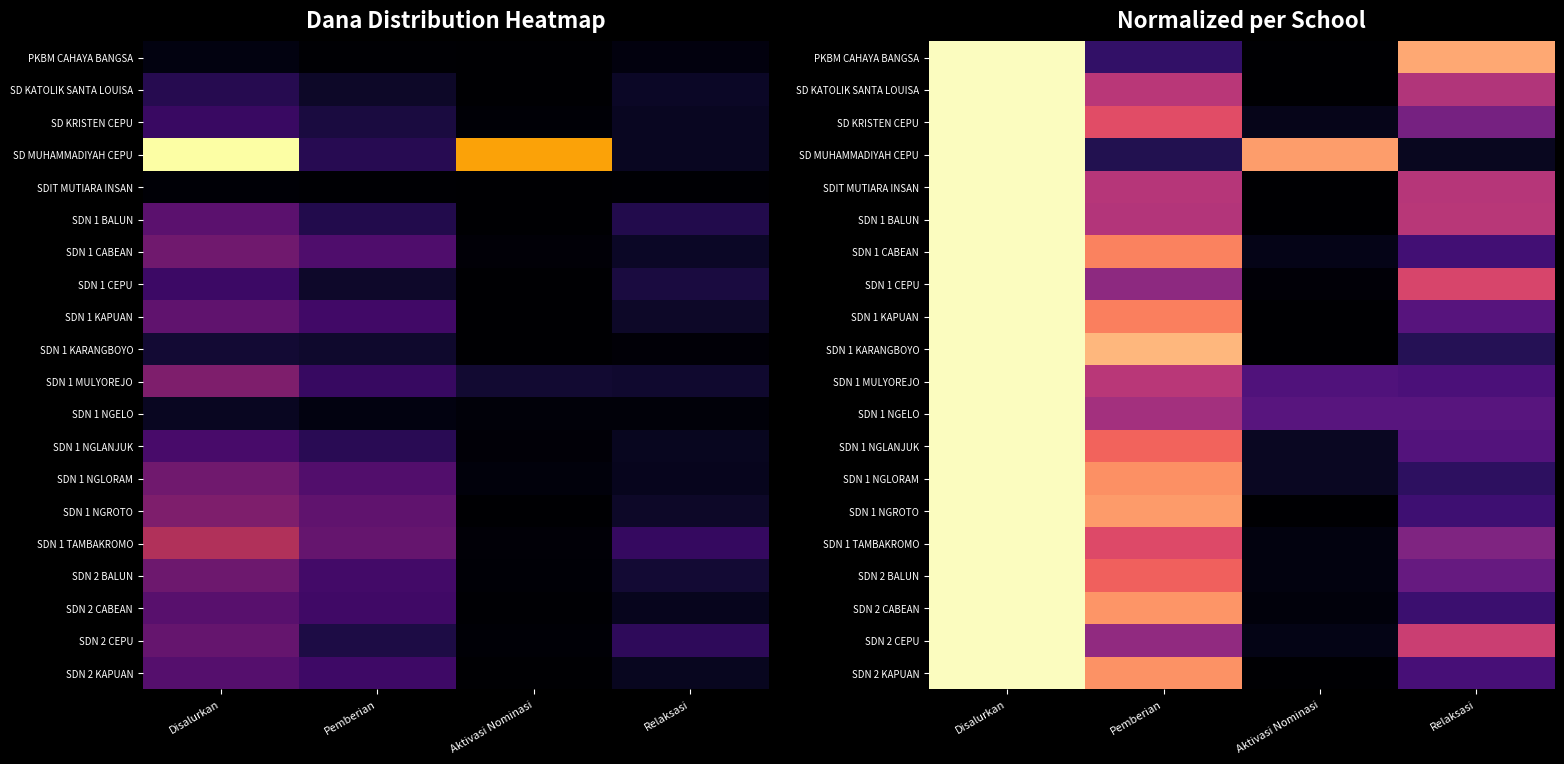

What is the difference between the maximum and minimum values in the SDN 1 BALUN series?

1.0